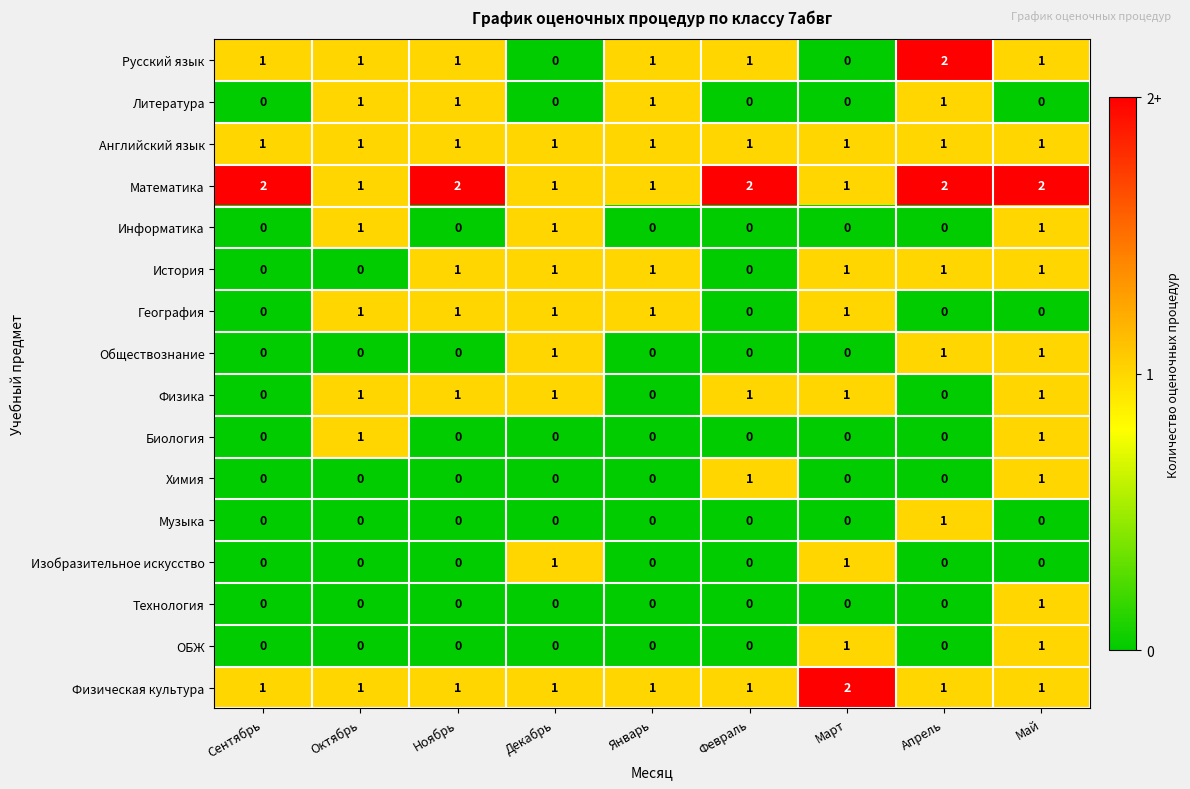

The Обществознание series shows 1 at Октябрь. True or false?

False